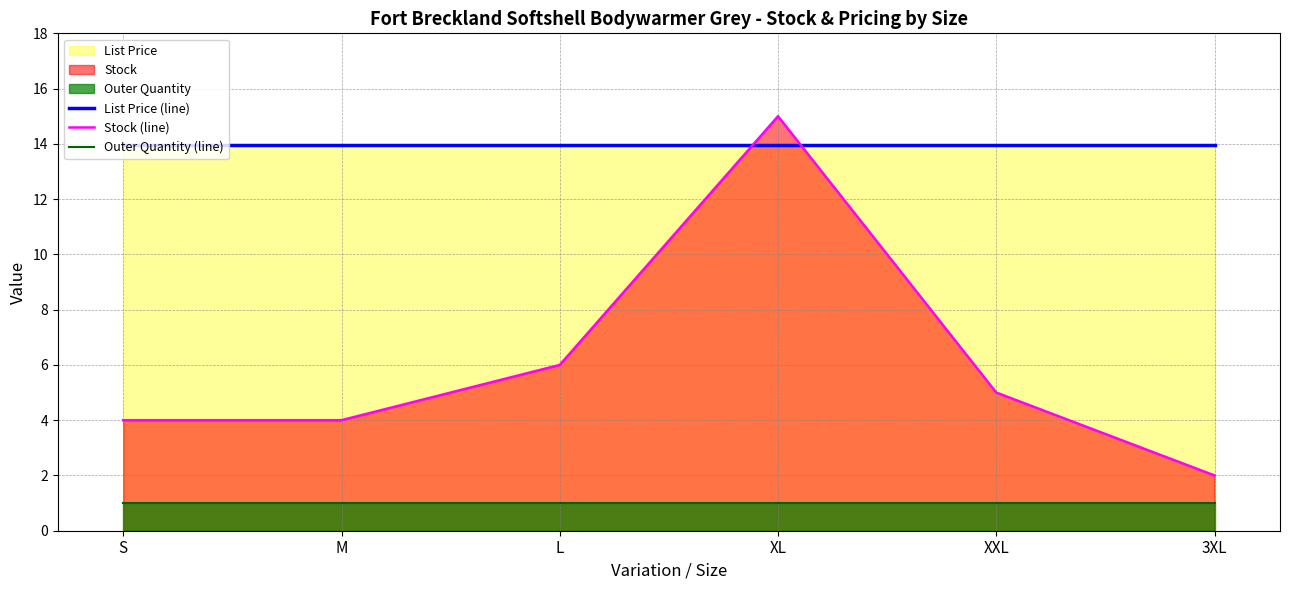

What is the spread (max minus min) of values at XL?

14.0